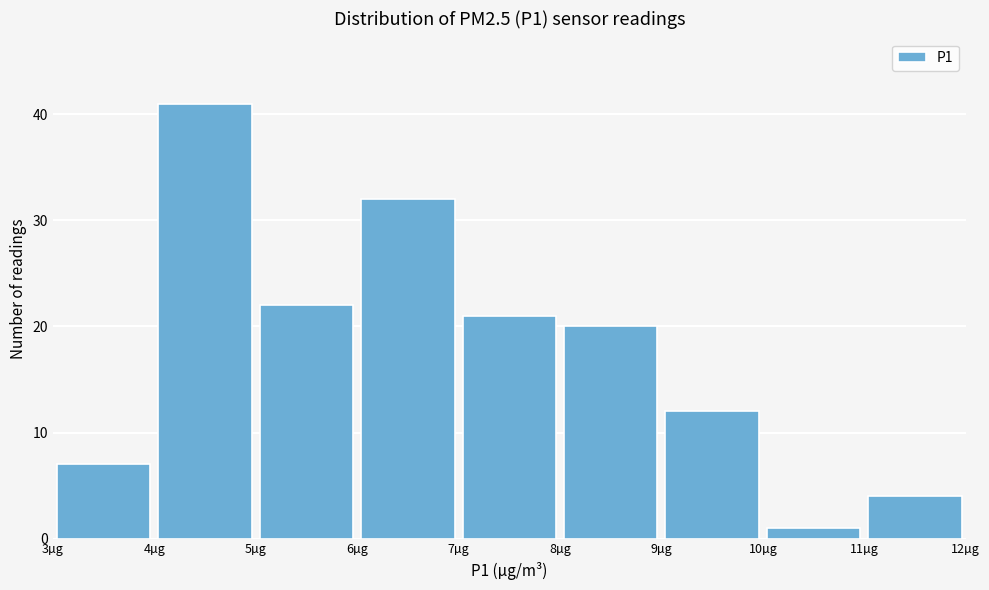

Reading left to right, list every bar in this chart as the range it spans on the x-axis followed by its height. The values are not printed on the chart, so give them approximately, as read against the axis.

3 to 4: 7
4 to 5: 41
5 to 6: 22
6 to 7: 32
7 to 8: 21
8 to 9: 20
9 to 10: 12
10 to 11: 1
11 to 12: 4